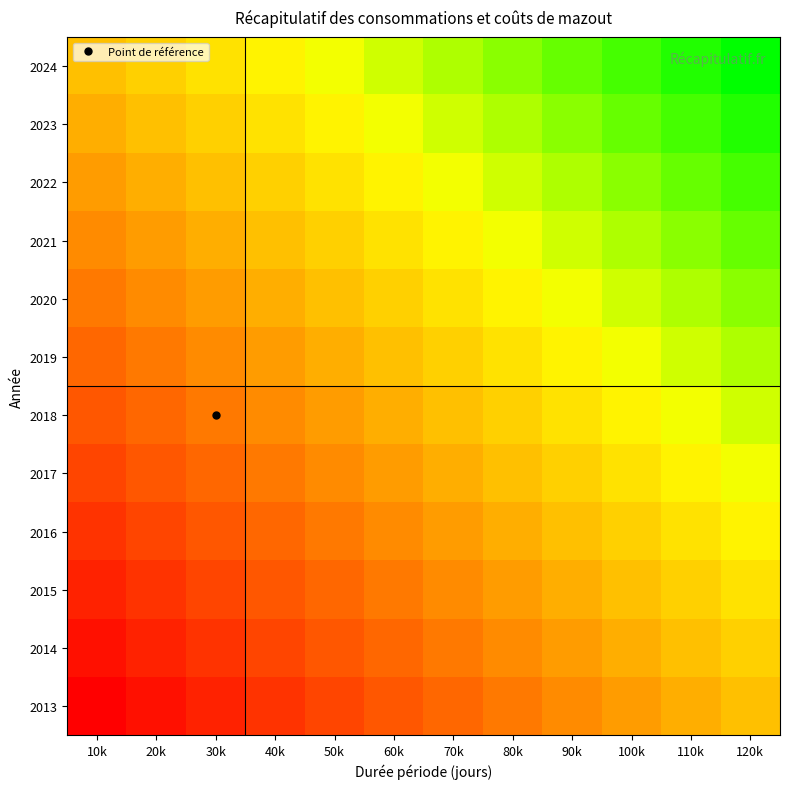

What is the greatest value displayed?

1.0